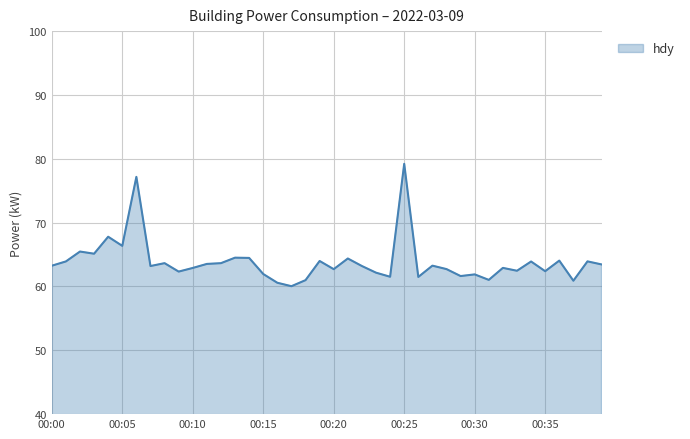

What is the minimum value shown in the chart?

60.0